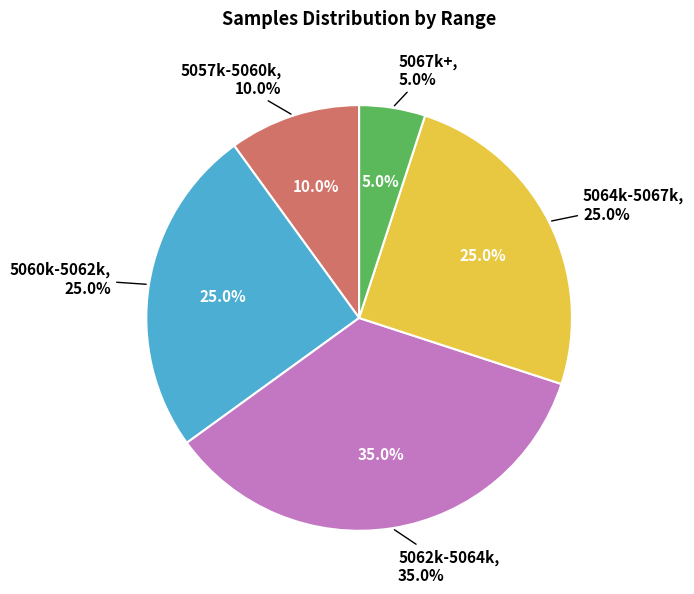

Is it true that 16 is 13% of the pie?

False